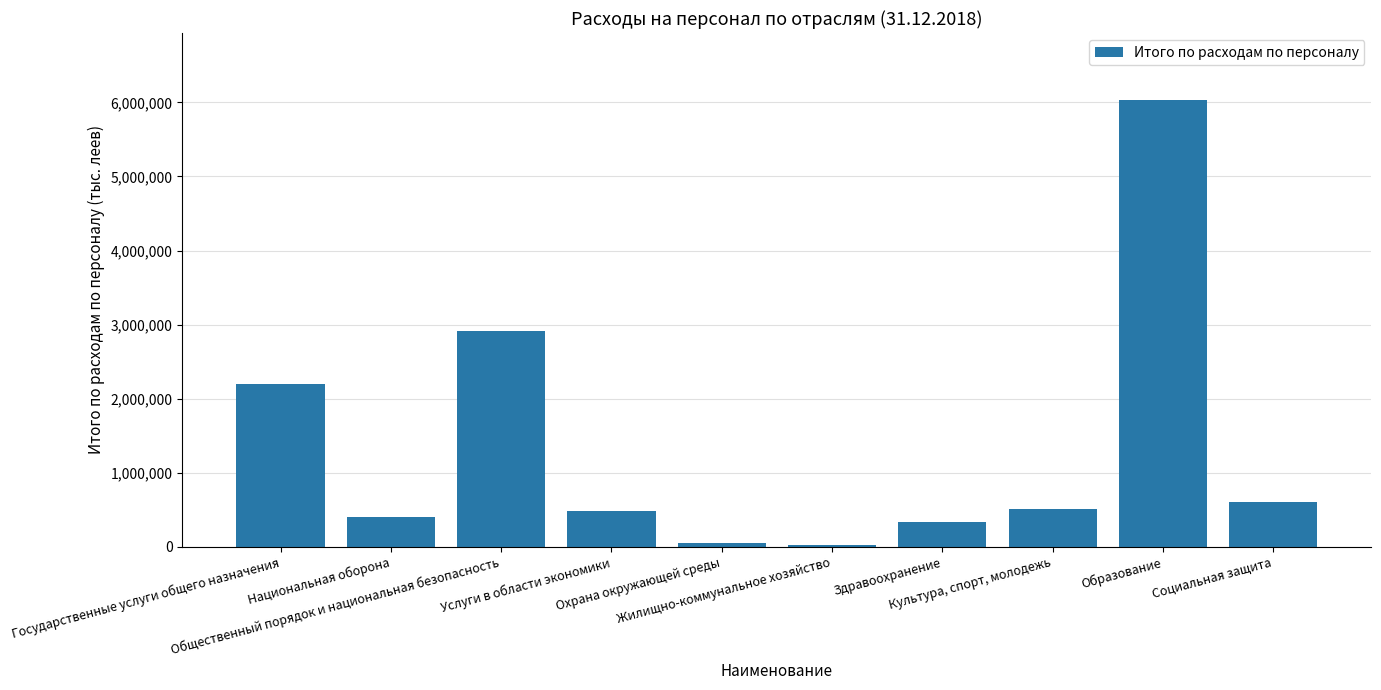

What is the value of the 9th bar from the left?

6032781.5